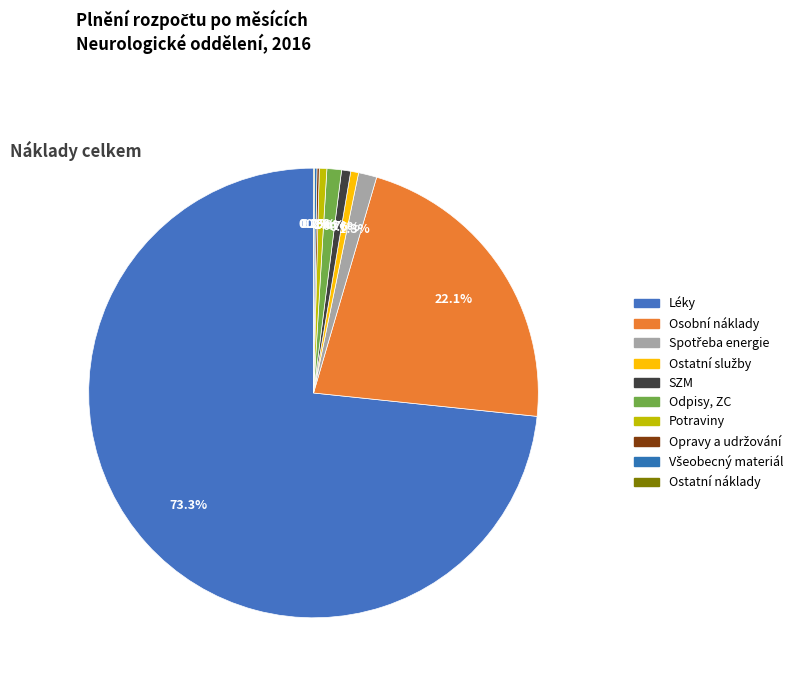

What percentage is the SZM slice, to the nearest percent?

1%